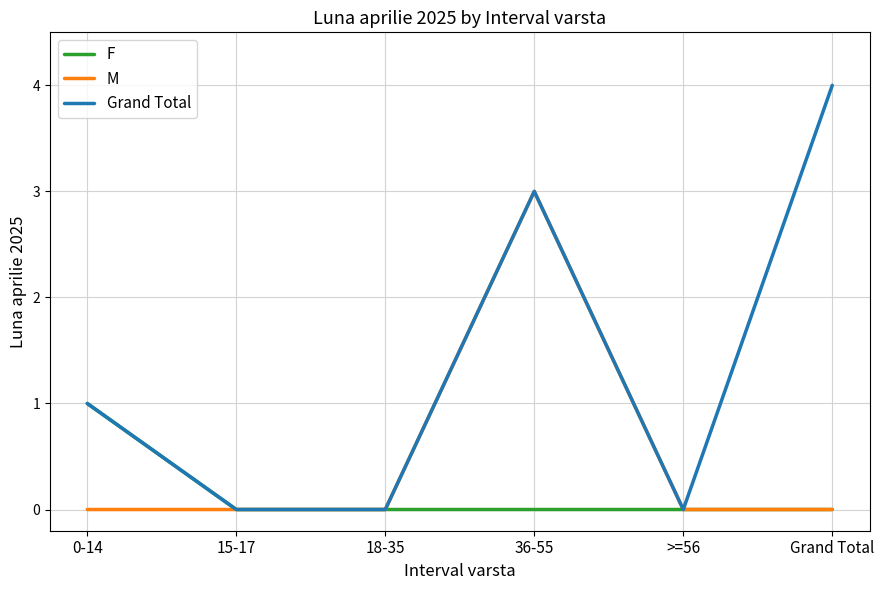

Is it true that F equals -1 at >=56?

False